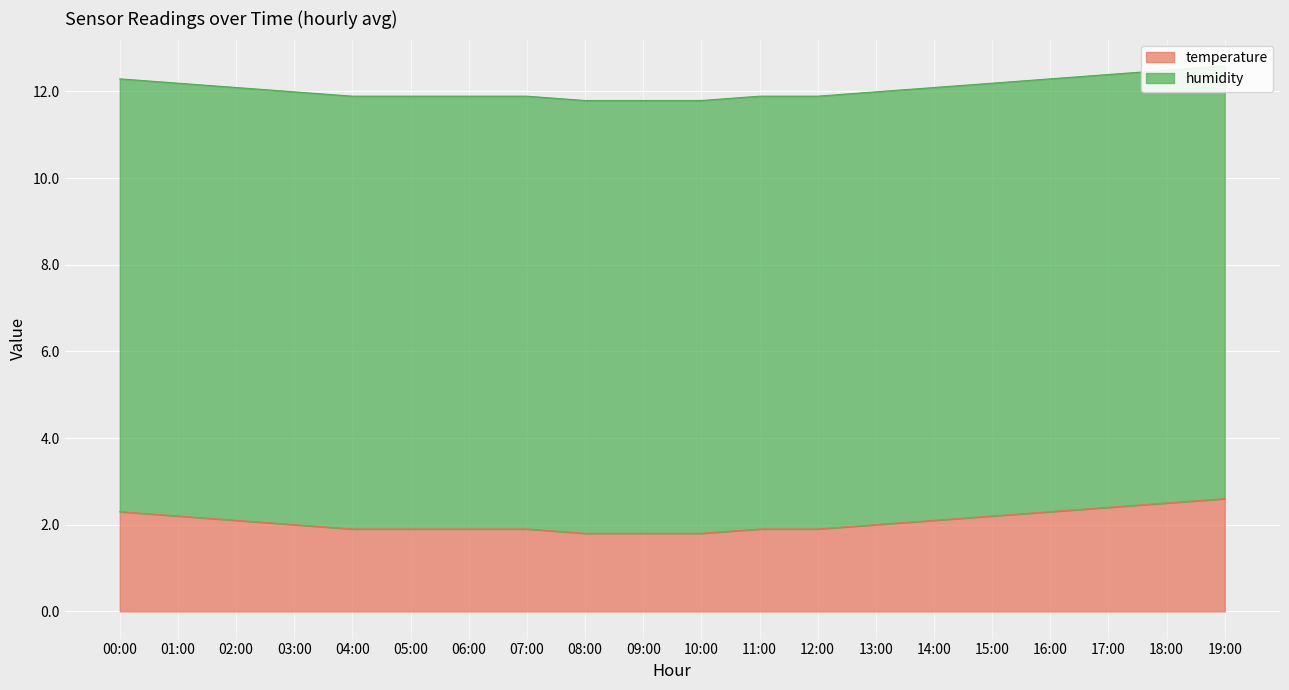

Between 13:00 and 08:00, which is larger?

13:00